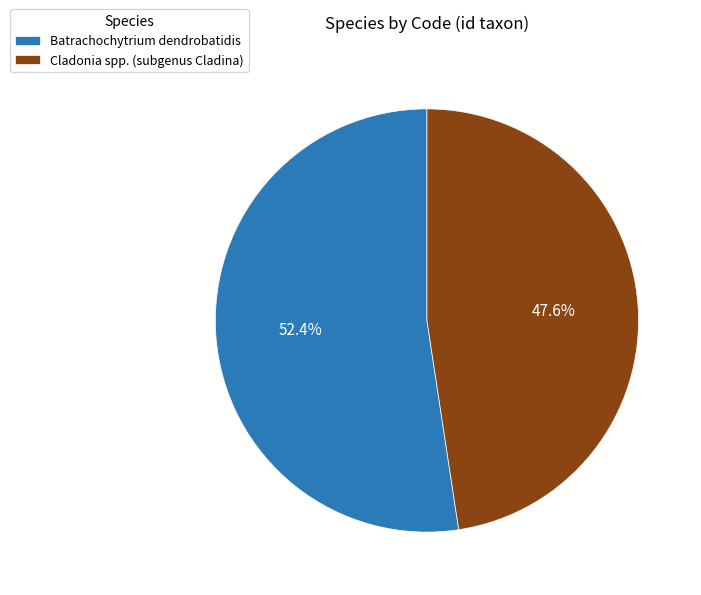

What percentage is NOT represented by Batrachochytrium dendrobatidis?

47.6%